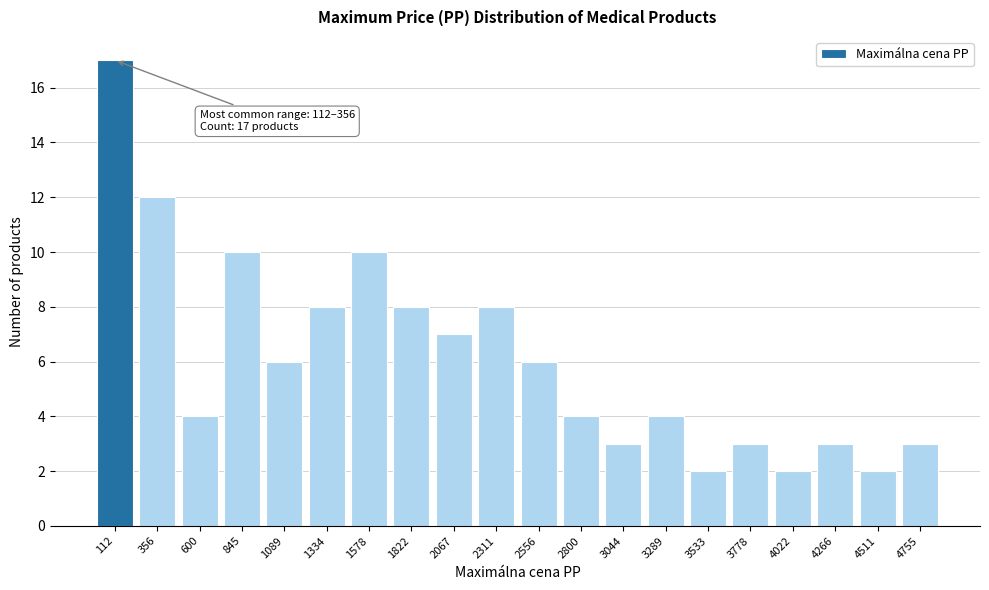

Reading left to right, transcribe all the data shown in this chart.

17	12	4	10	6	8	10	8	7	8	6	4	3	4	2	3	2	3	2	3